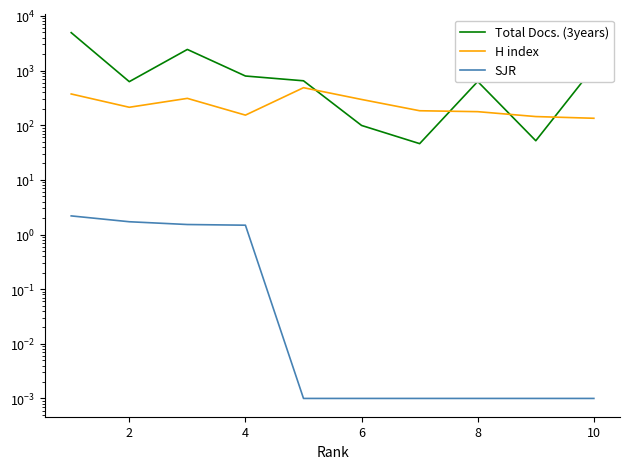

True or false: H index and SJR intersect in this chart.

False